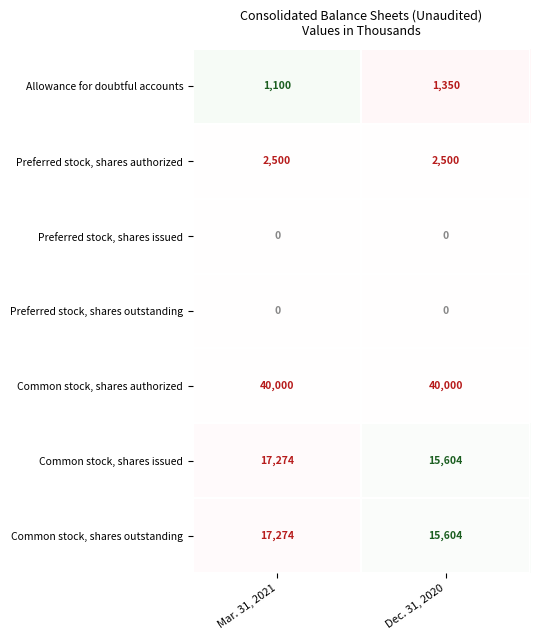

Reading left to right, transcribe all the data shown in this chart.

Allowance for doubtful accounts: 1100	1350
Preferred stock, shares authorized: 2500	2500
Preferred stock, shares issued: 0	0
Preferred stock, shares outstanding: 0	0
Common stock, shares authorized: 40000	40000
Common stock, shares issued: 17274	15604
Common stock, shares outstanding: 17274	15604